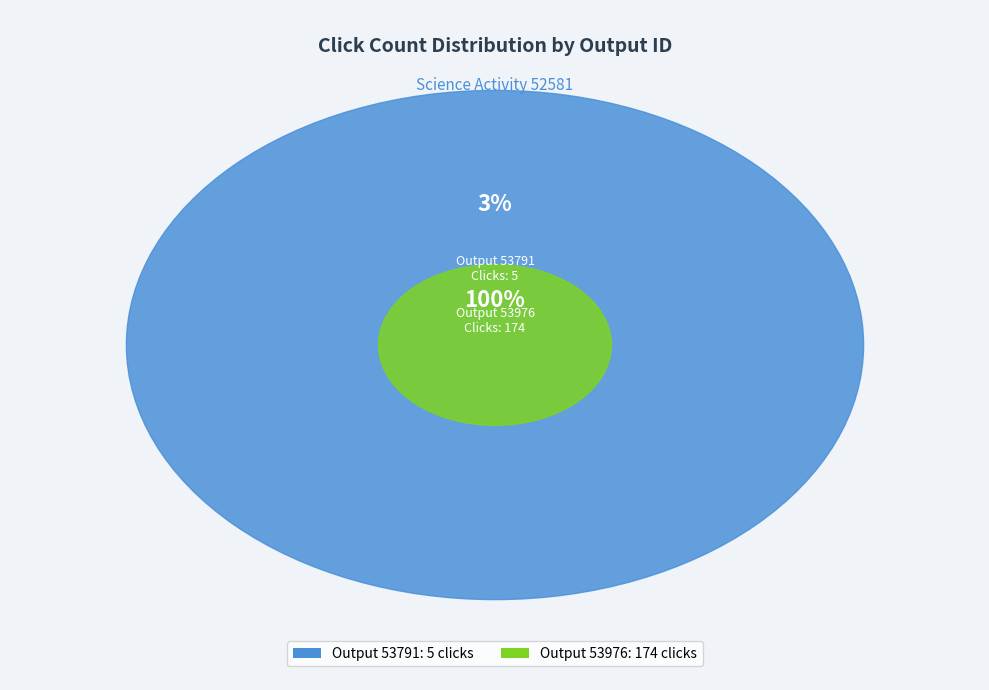

The 53791 slice represents 1% of the pie. True or false?

False